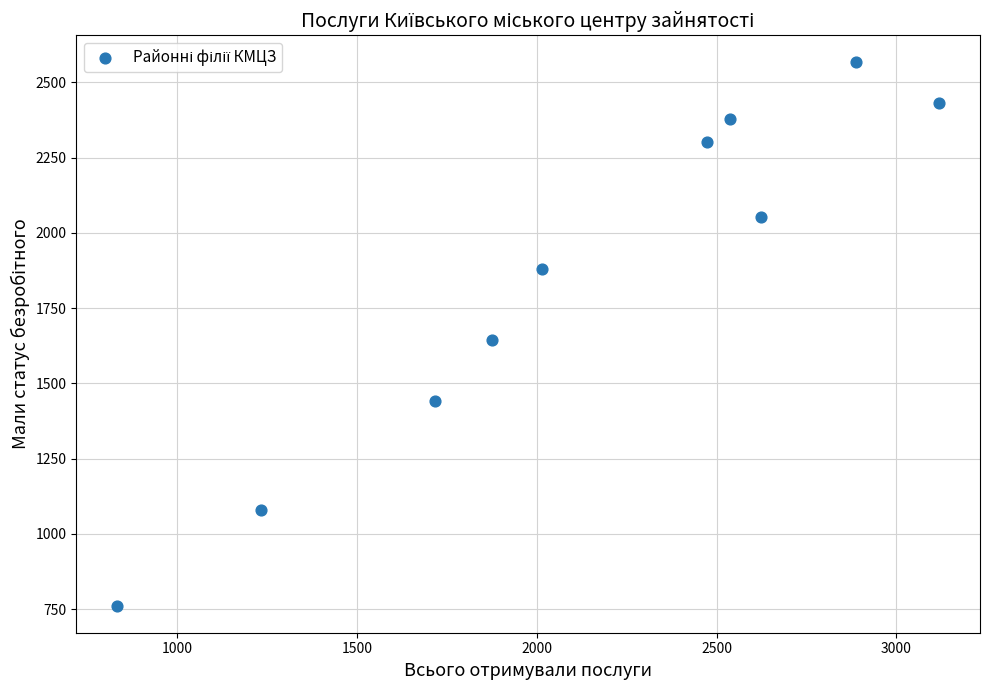

What is the range of Y values (max minus min)?

1804